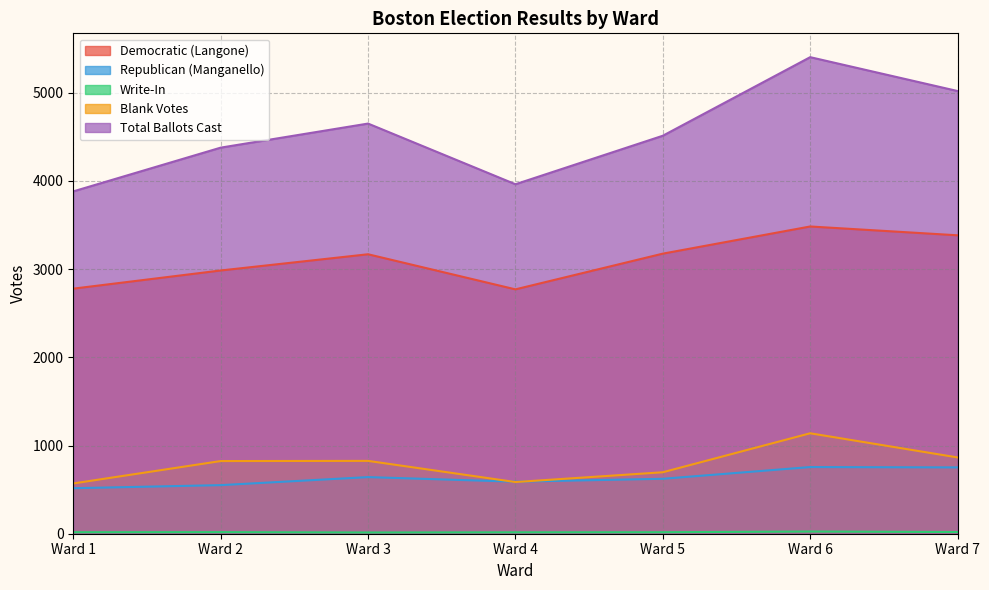

At which category does Write-In reach its first local valley?

Ward 3